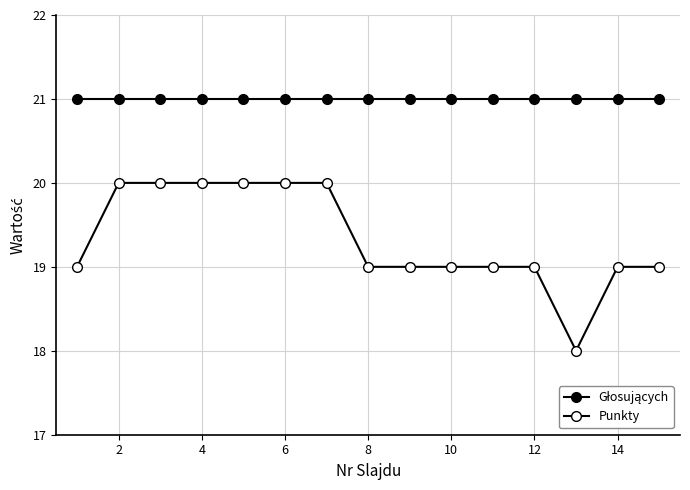

Which series has the largest total across all categories?

Głosujących